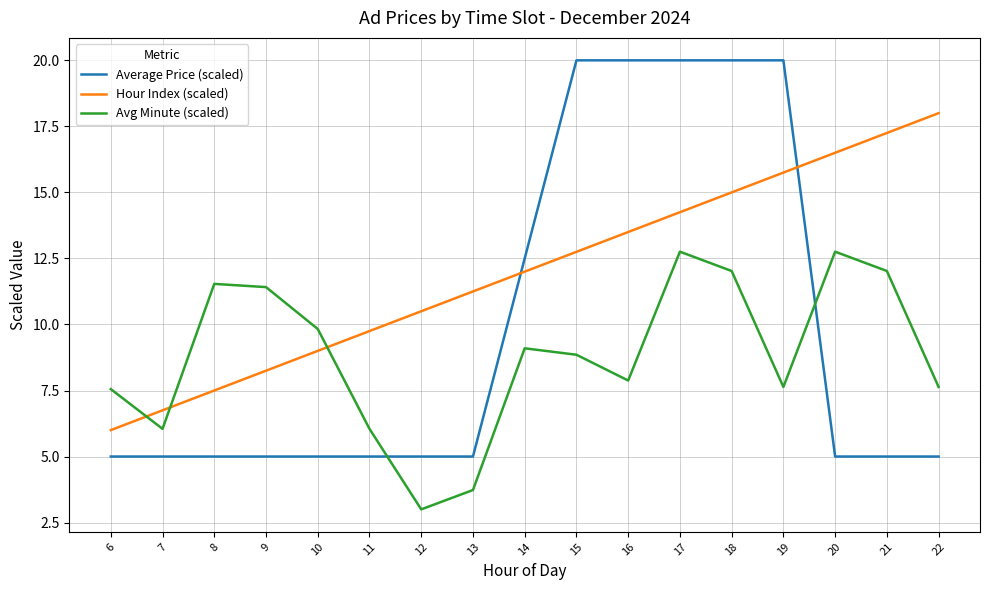

Count the number of data series in this chart.

3